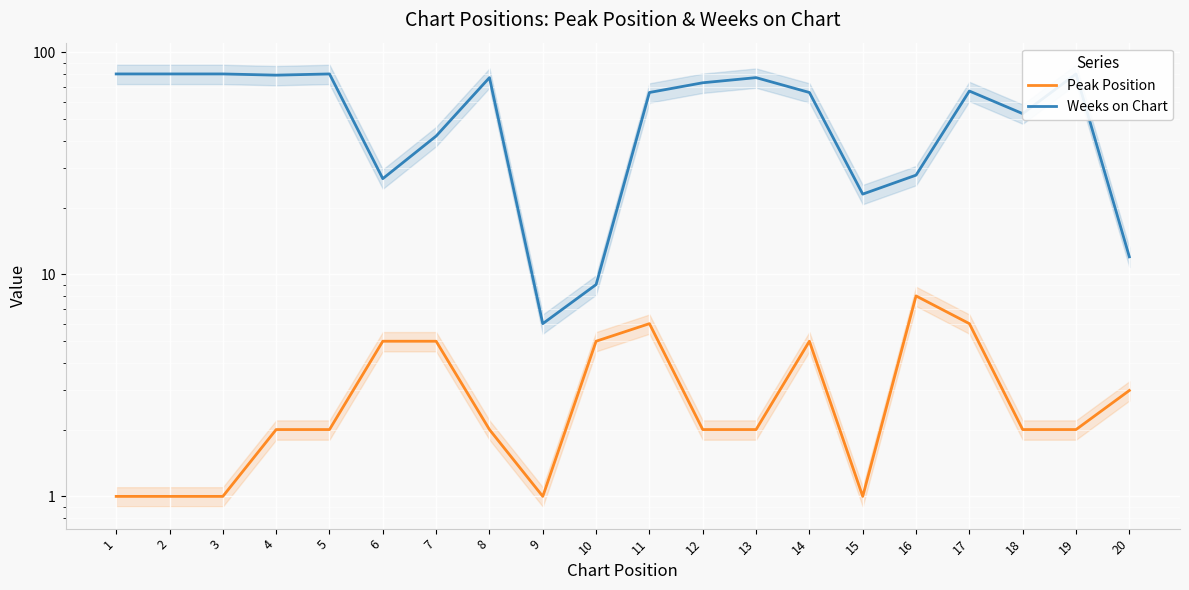

Rank the series by their average value, from lowest to highest.

Peak Position, Weeks on Chart